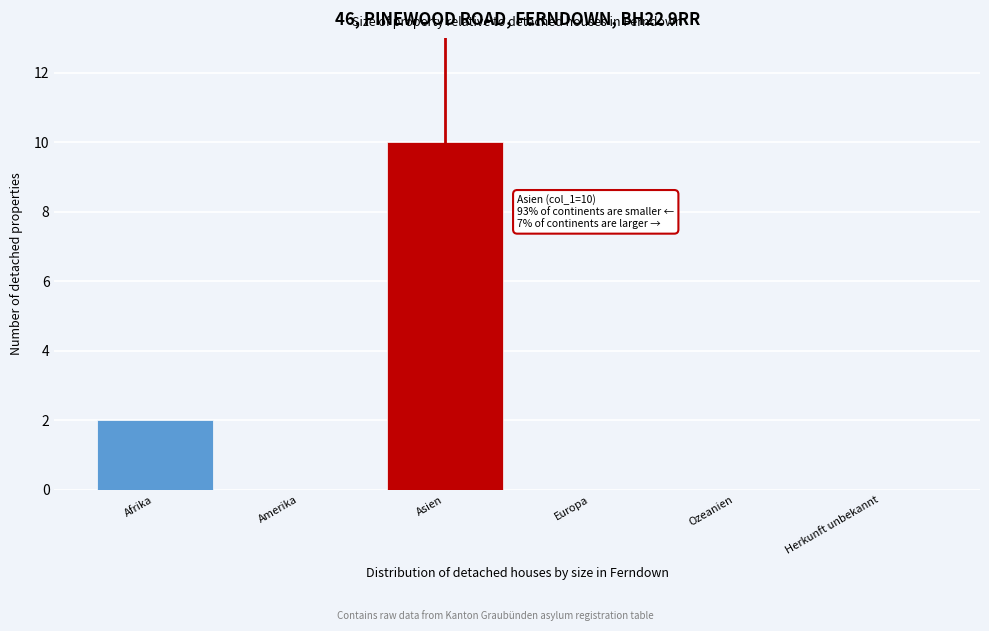

Reading right to left, extract all data points from this chart.

Herkunft unbekannt=0	Ozeanien=0	Europa=0	Asien=10	Amerika=0	Afrika=2